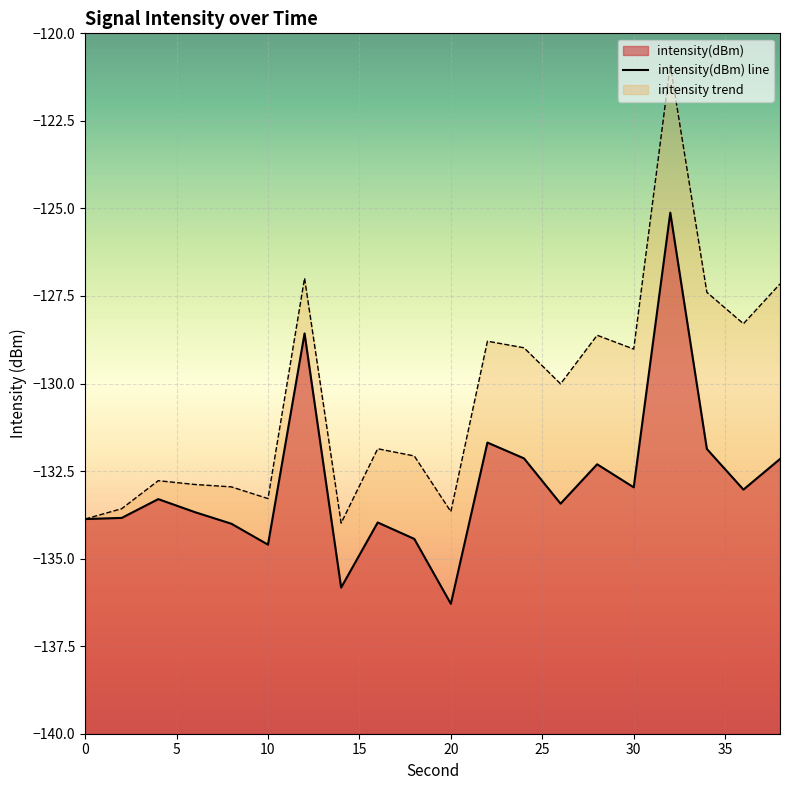

True or false: the data shows -76.8 at 20.

False